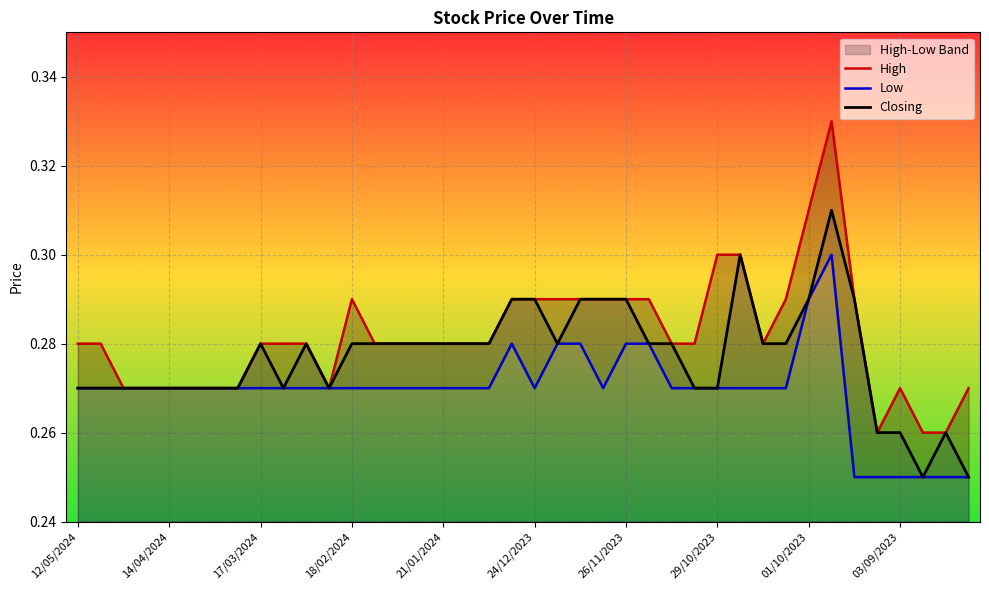

How many interior local peaks does the High series have?

3